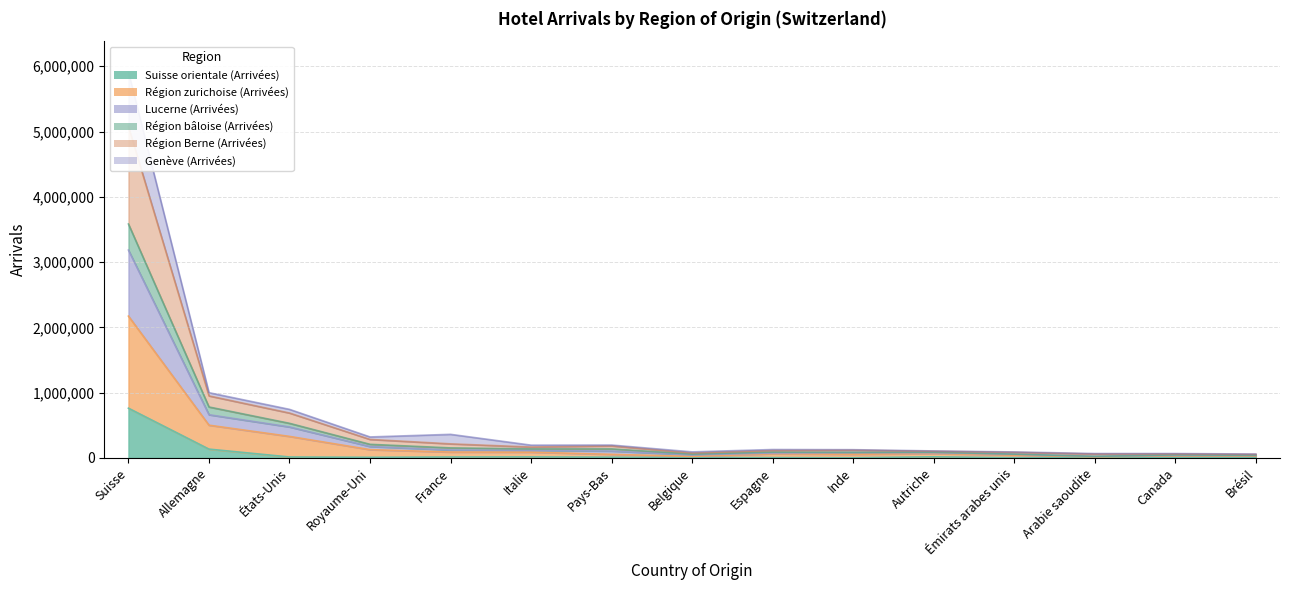

What is the label of the 5th point from the right?

Autriche